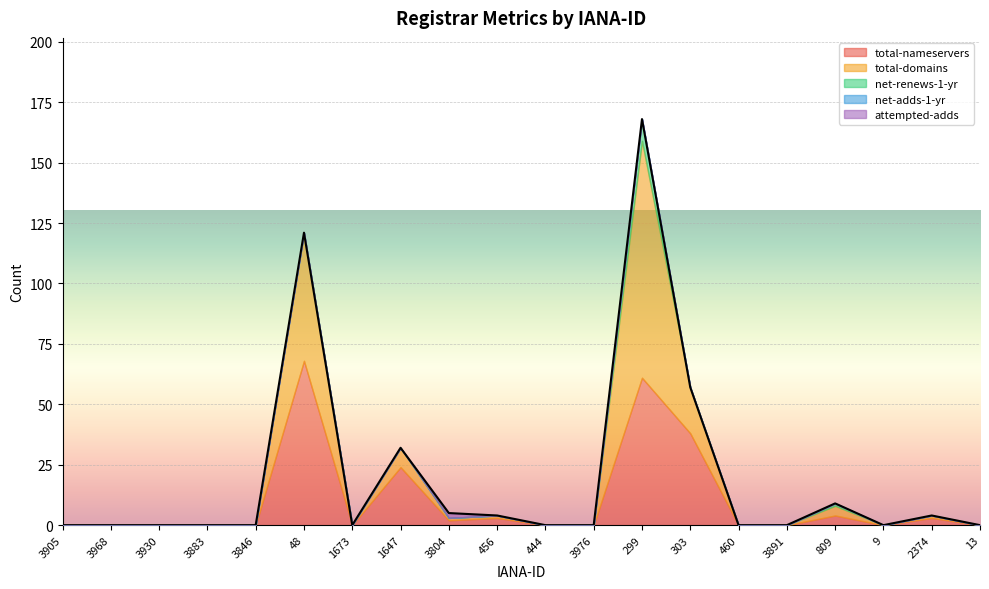

What is the difference between the second highest and minimum values in the total-domains series?

53